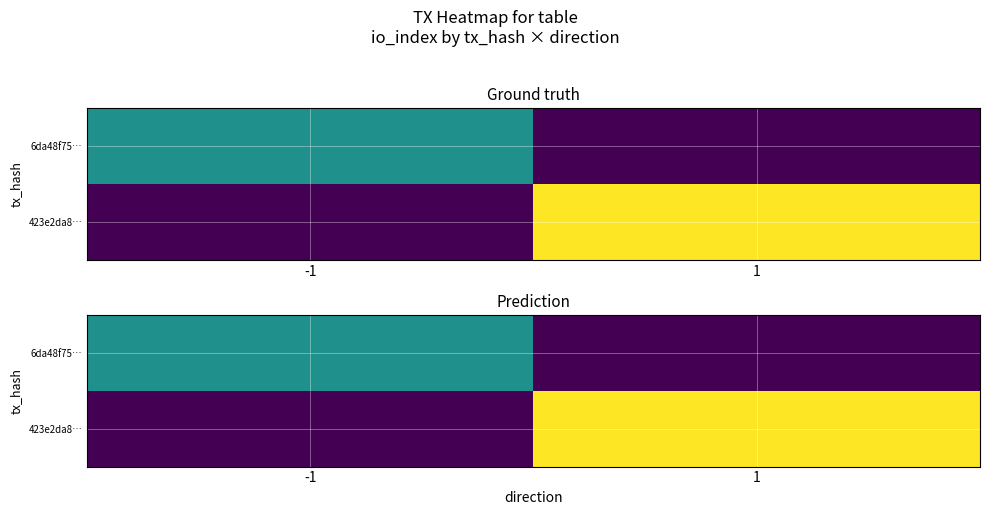

Count the 6da48f75… values in the range 0 to 1.

2